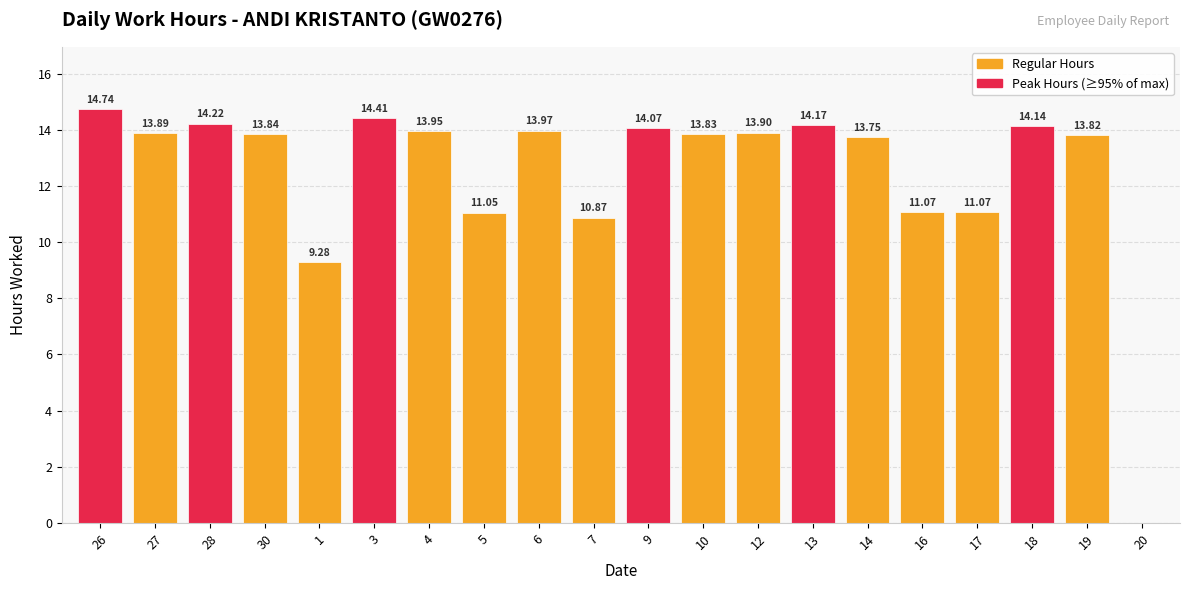

Is it true that the value at 28 is 6.3?

False